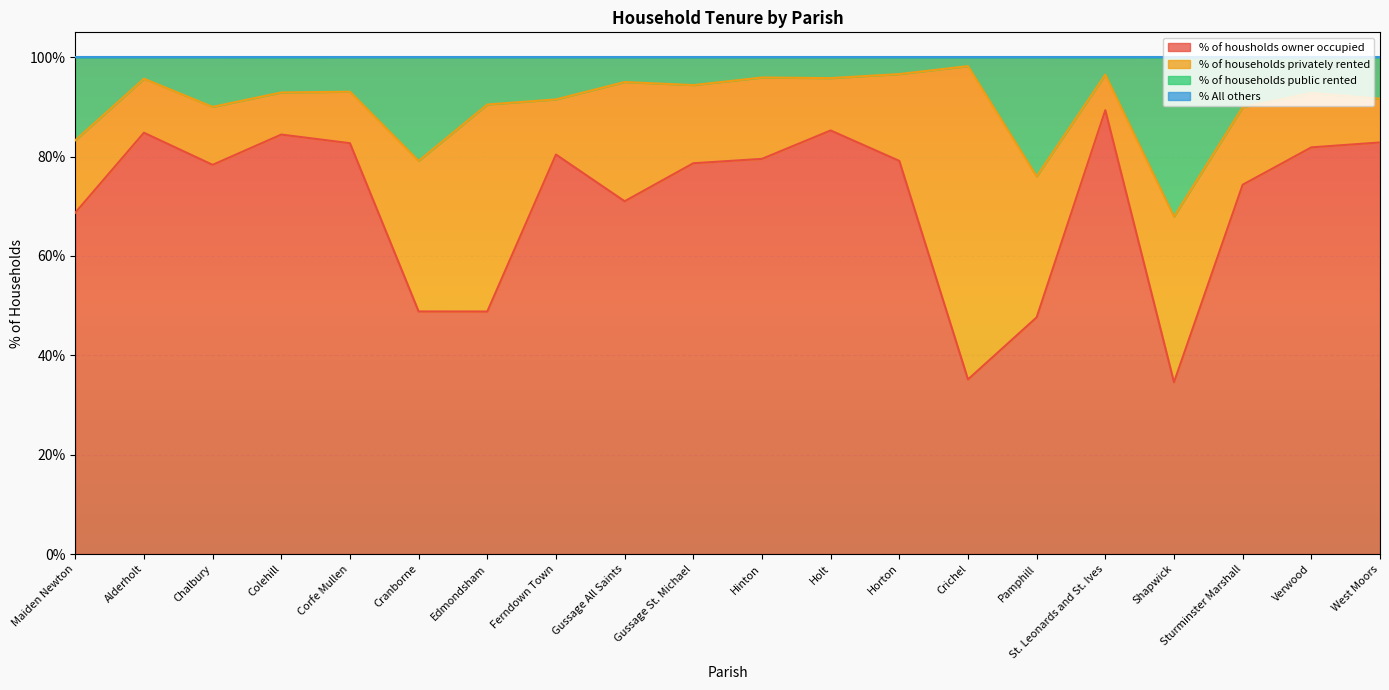

What position from the left is Crichel?

14